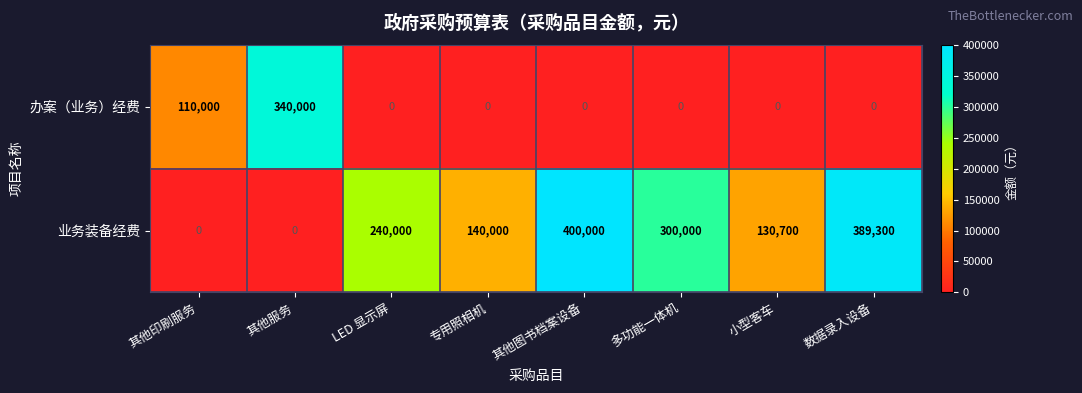

How many categories are shown in the chart?

8